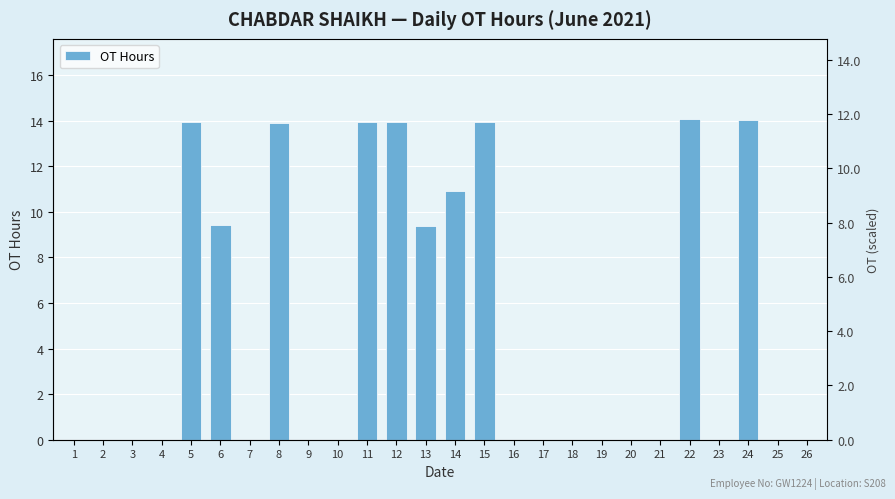

How many positive values are there?

10